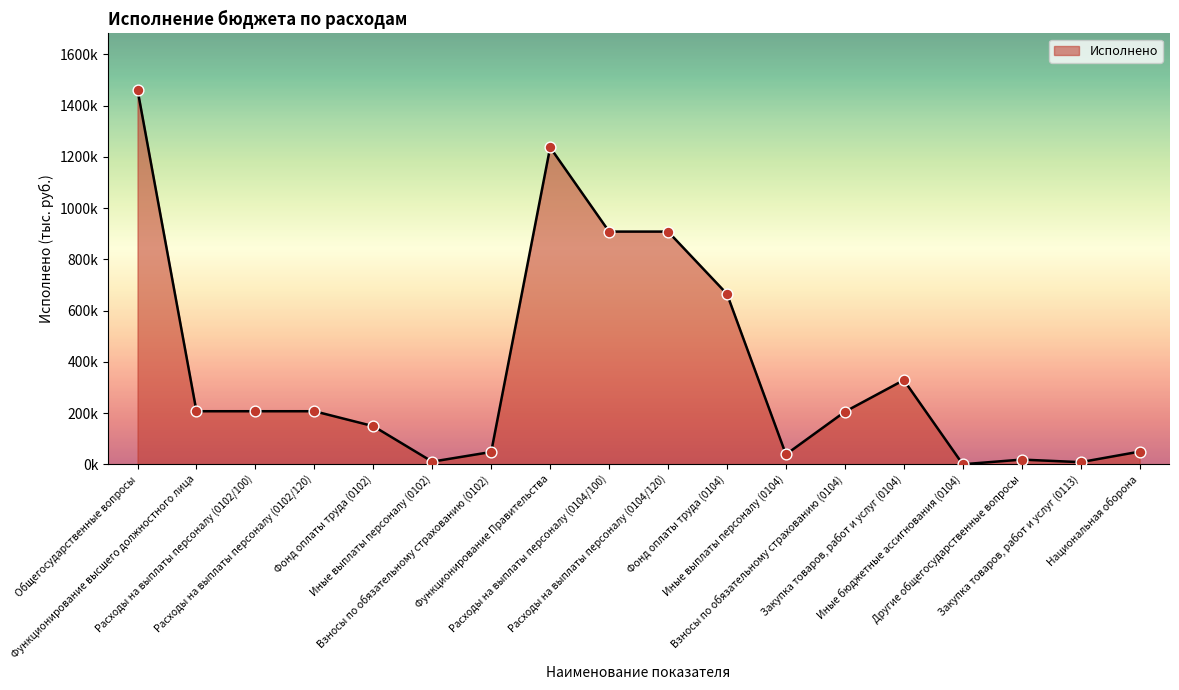

Which has a higher value, Расходы на выплаты персоналу (0104/120) or Фонд оплаты труда (0104)?

Расходы на выплаты персоналу (0104/120)